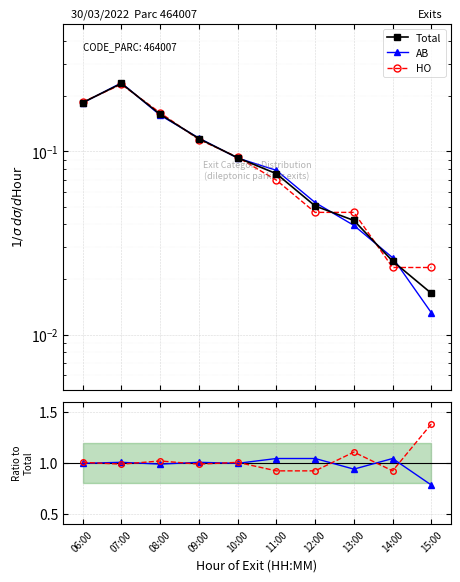

How many data points in AB are above 1?

5